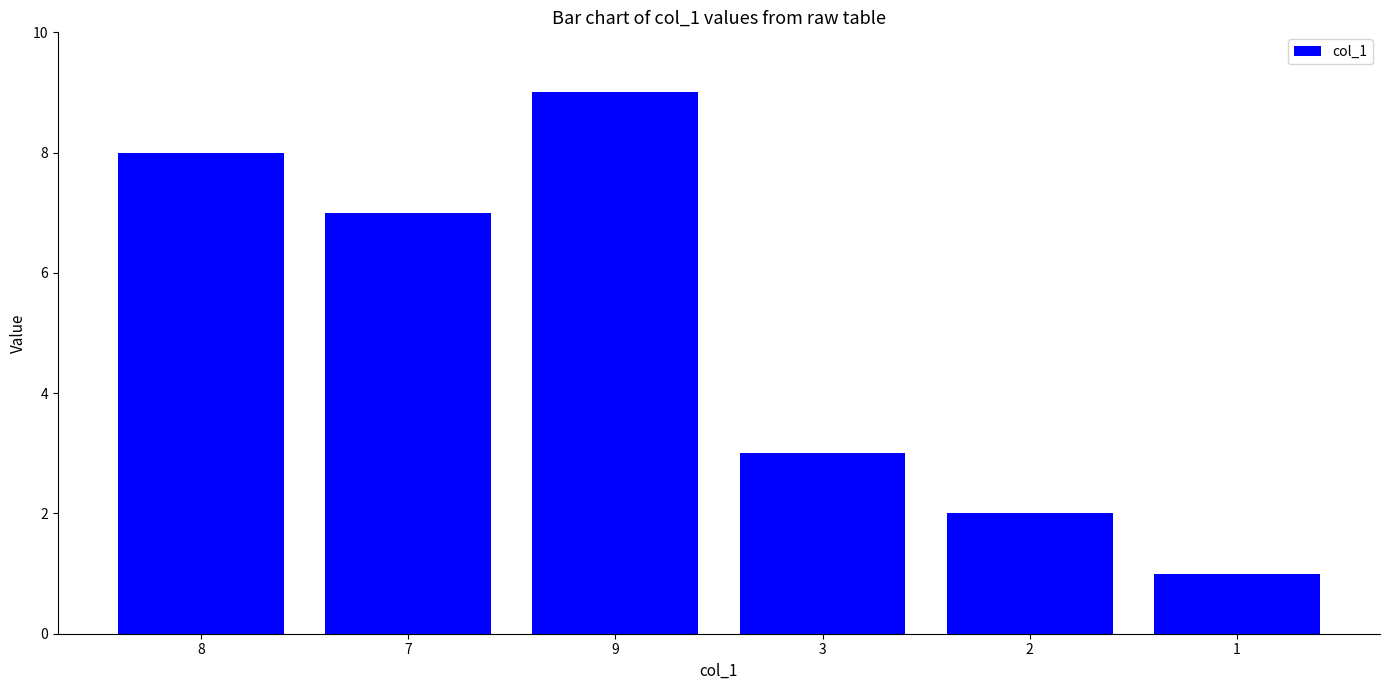

How many categories are shown in the chart?

6